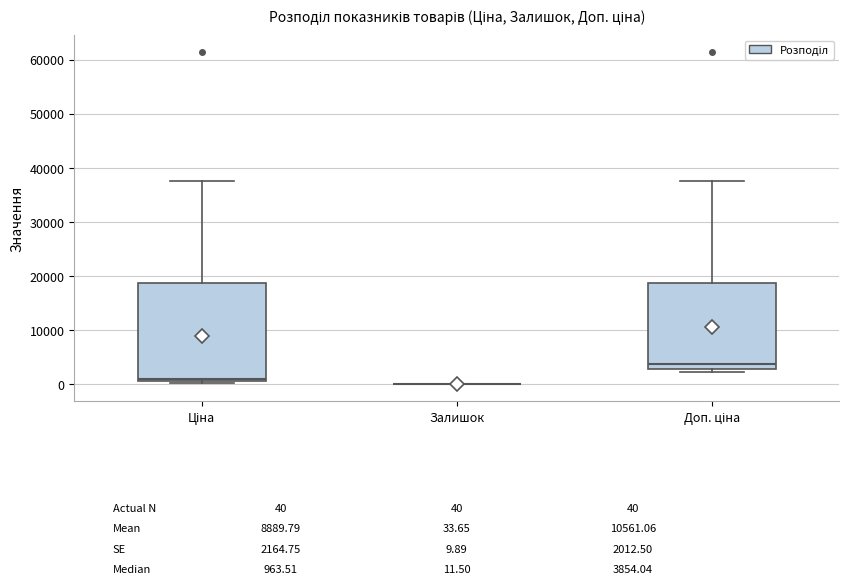

Which box is the tallest, from its lower edge to its upper edge?

Ціна